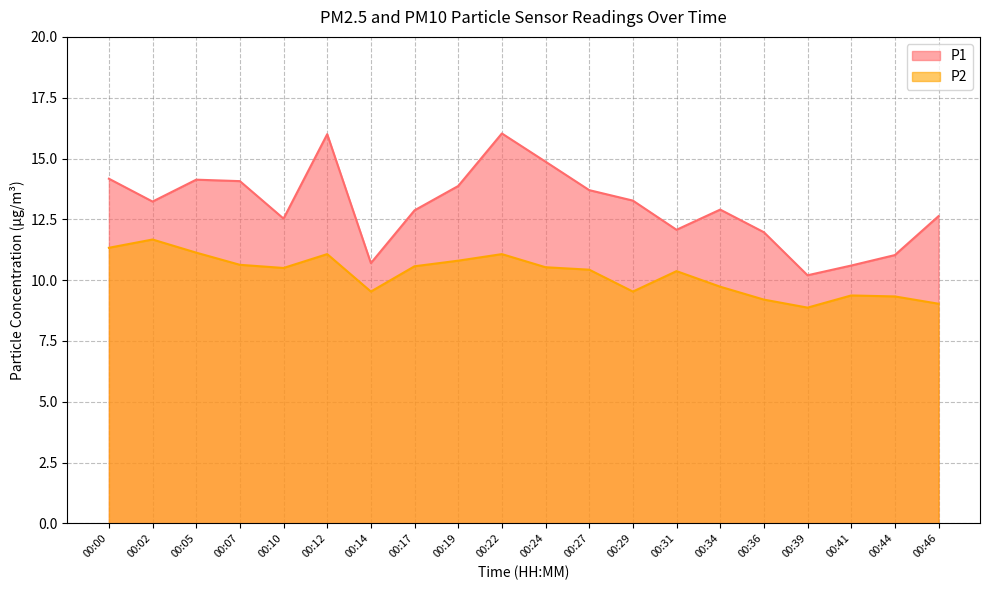

The P2 series shows 6.1 at 00:12. True or false?

False